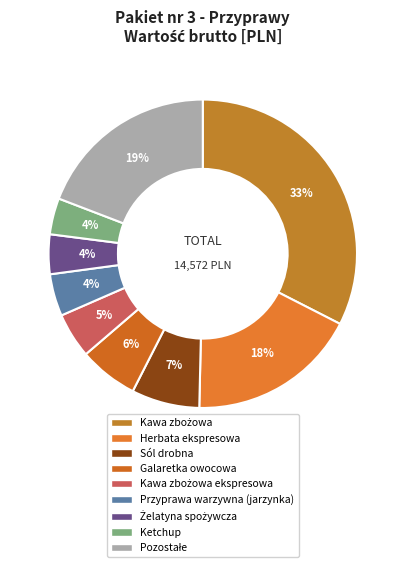

Count the number of slices in the pie.

9